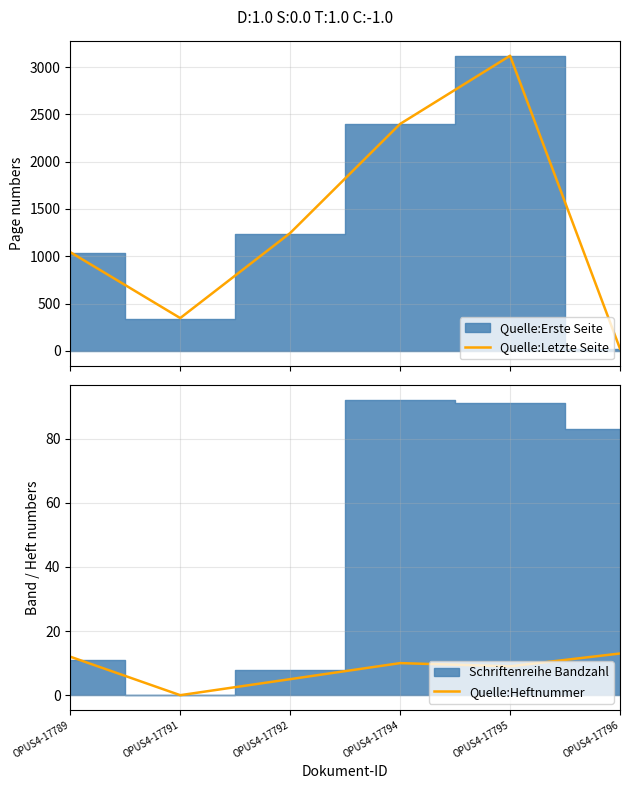

Is it true that Quelle:Heftnummer equals 21 at OPUS4-17789?

False